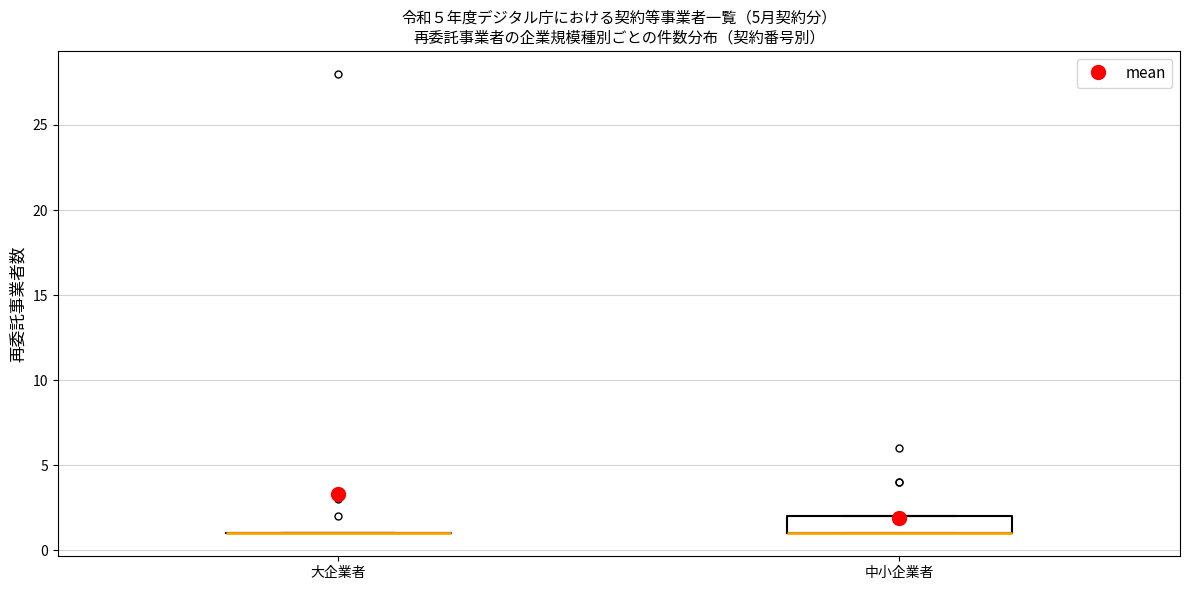

Where is the lower edge of the box for 中小企業者 on the y-axis? The values are not printed on the chart, so give them approximately, as read against the axis.

1